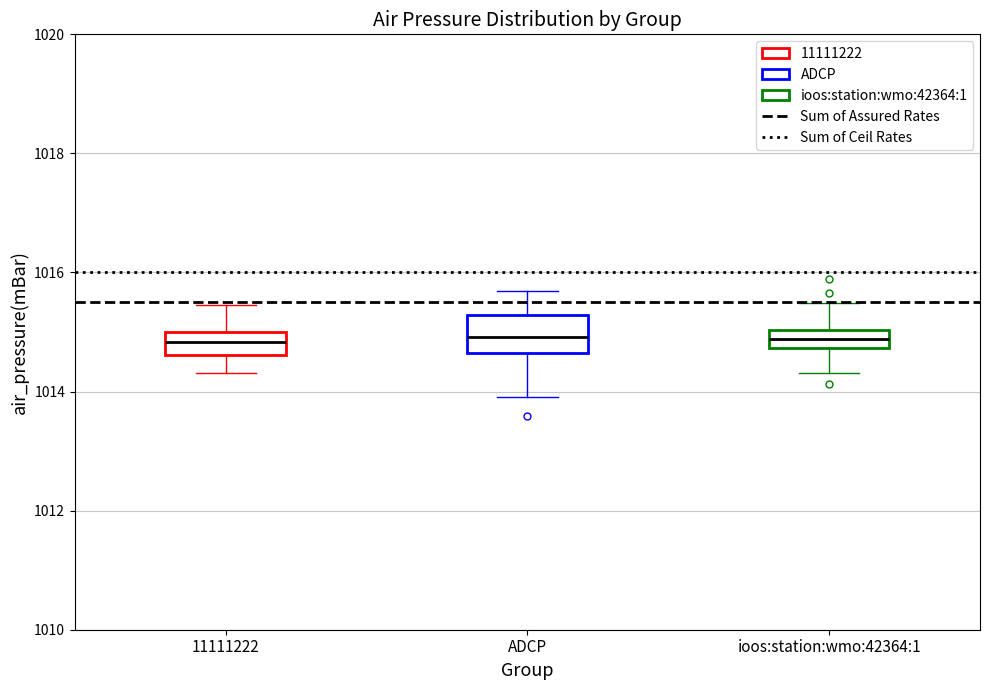

Where does the median line of the box for 11111222 sit on the y-axis? The values are not printed on the chart, so give them approximately, as read against the axis.

1014.8